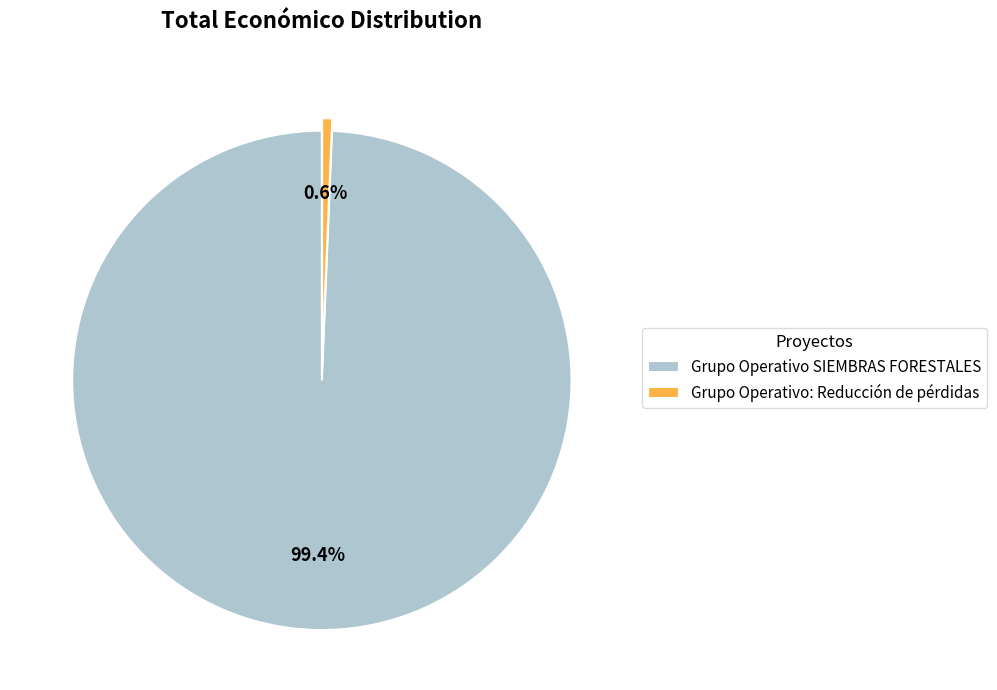

What is the smallest slice in the pie chart?

Grupo Operativo: Reducción de pérdidas